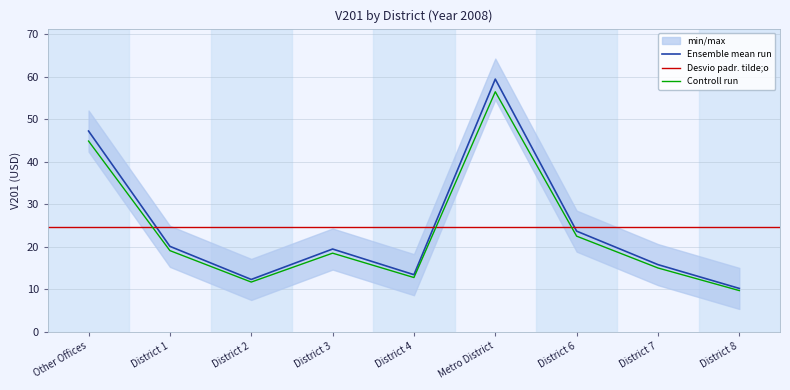

What is the maximum value shown in the chart?

59.4